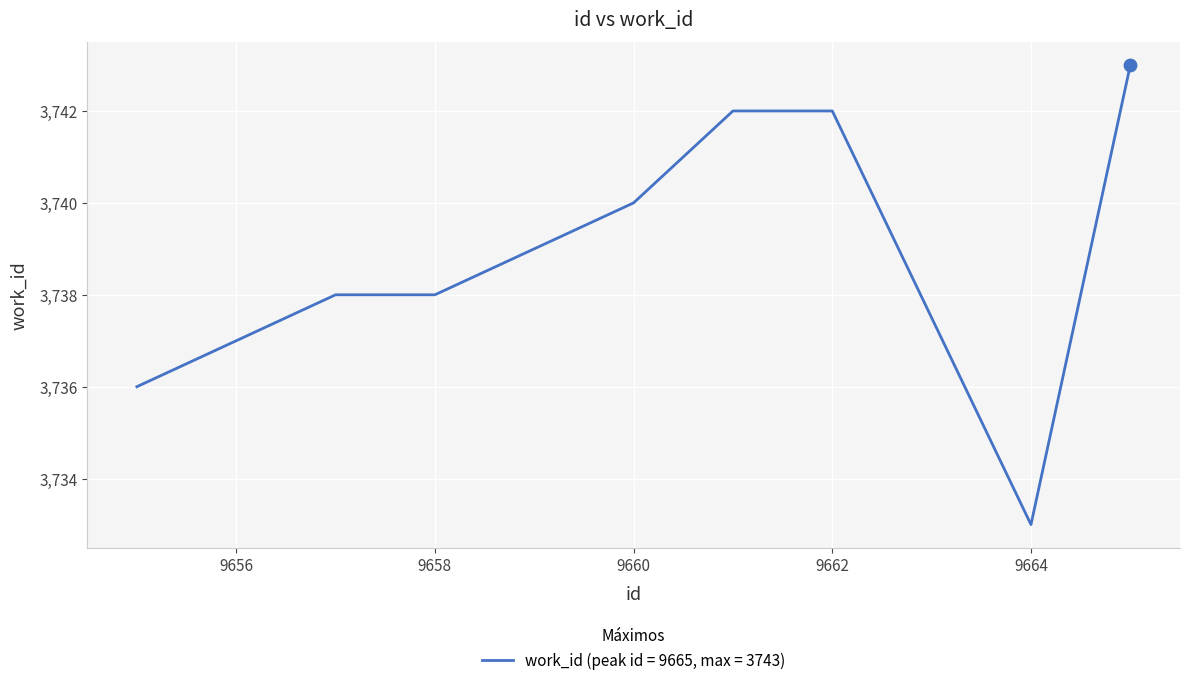

What is the minimum value shown in the chart?

3733